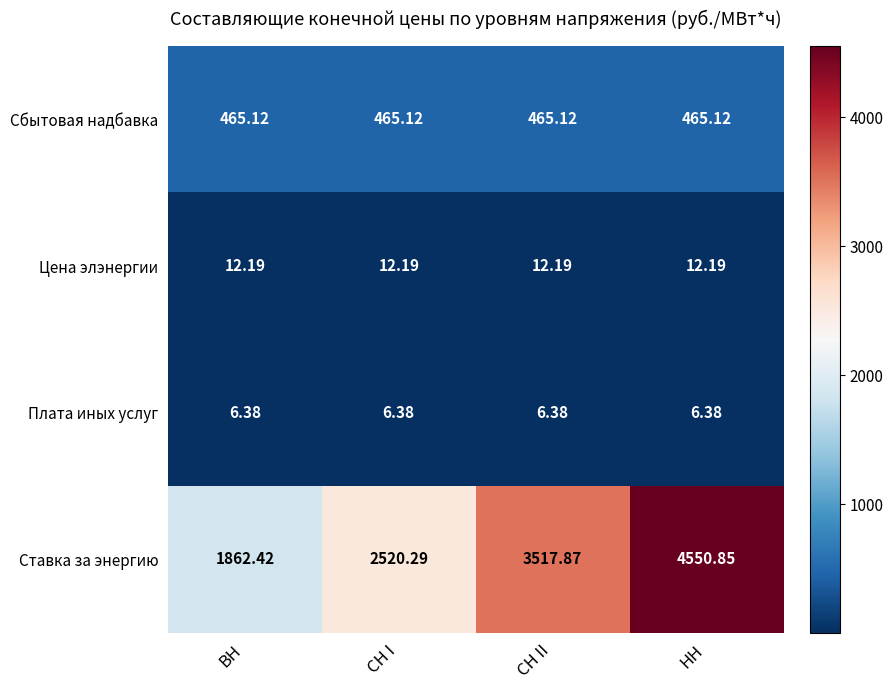

Which series has the widest spread of values?

Ставка за энергию